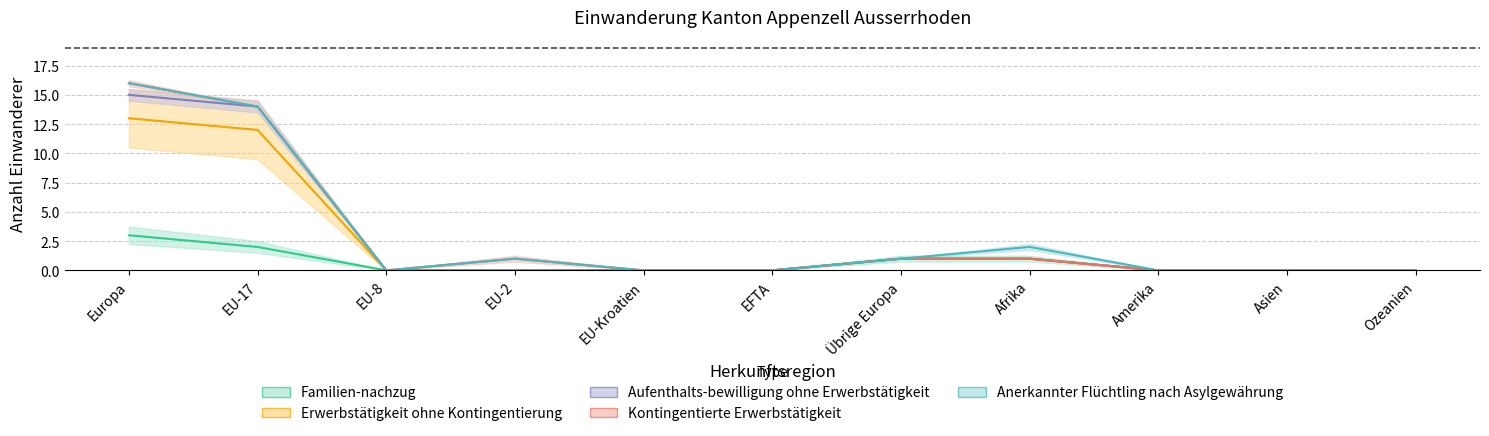

What is the label of the 7th point from the left?

Übrige Europa